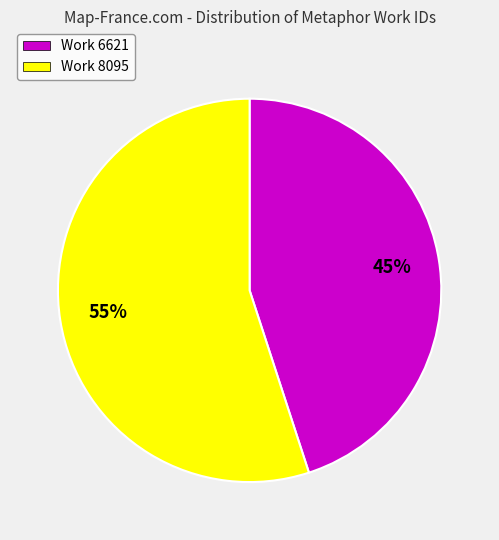

Do Work 8095 and Work 6621 together represent more than half of the pie?

Yes